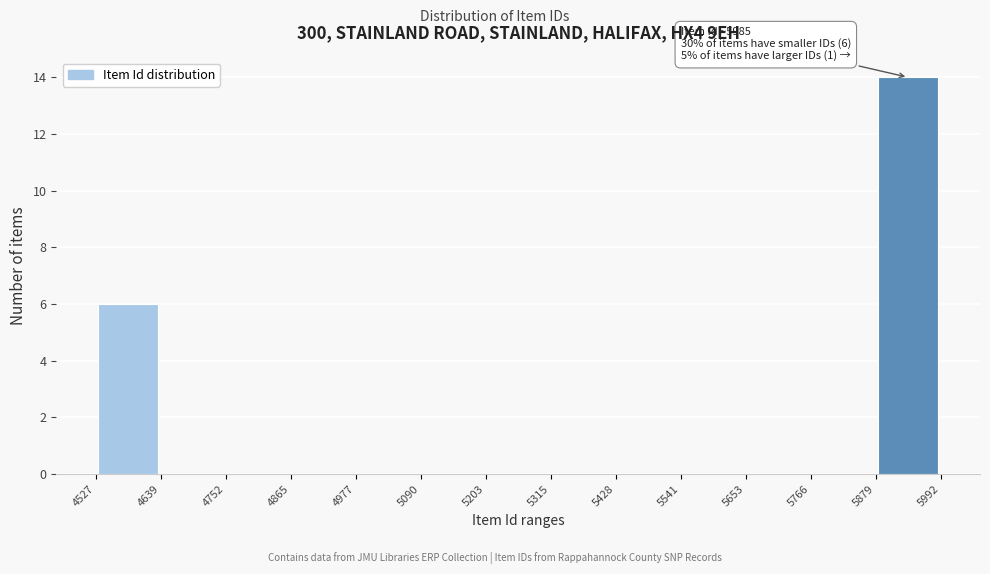

Over which range of the x-axis is the bar tallest?

5879 to 5992